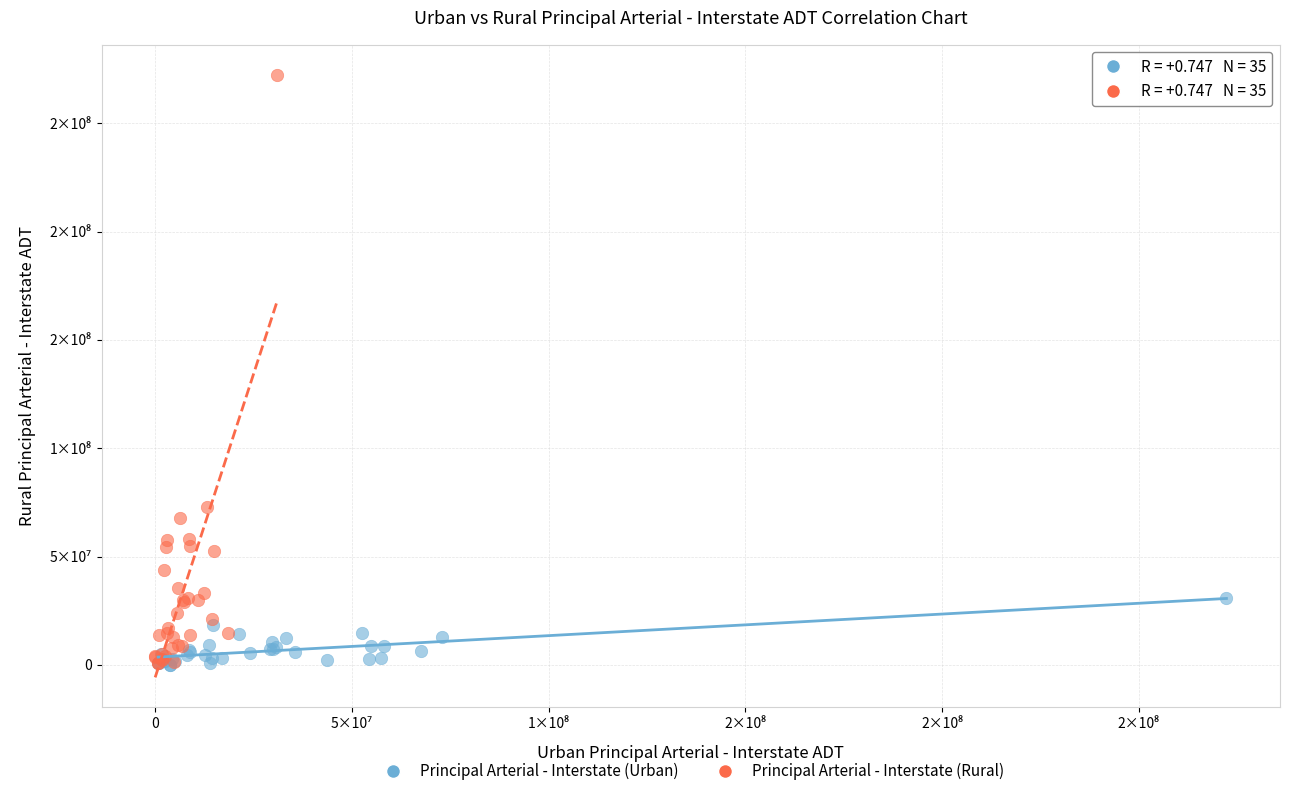

What are all the series names shown in the legend?

Principal Arterial - Interstate (Urban), Principal Arterial - Interstate (Rural)